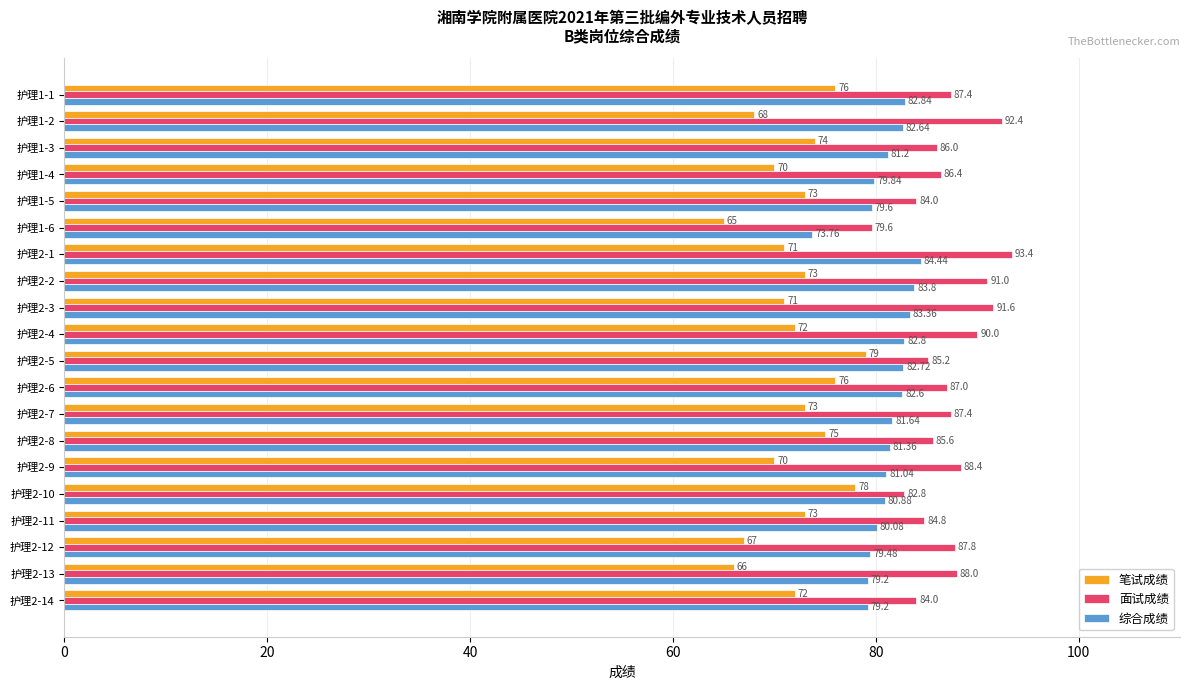

Which series has the largest total across all categories?

面试成绩